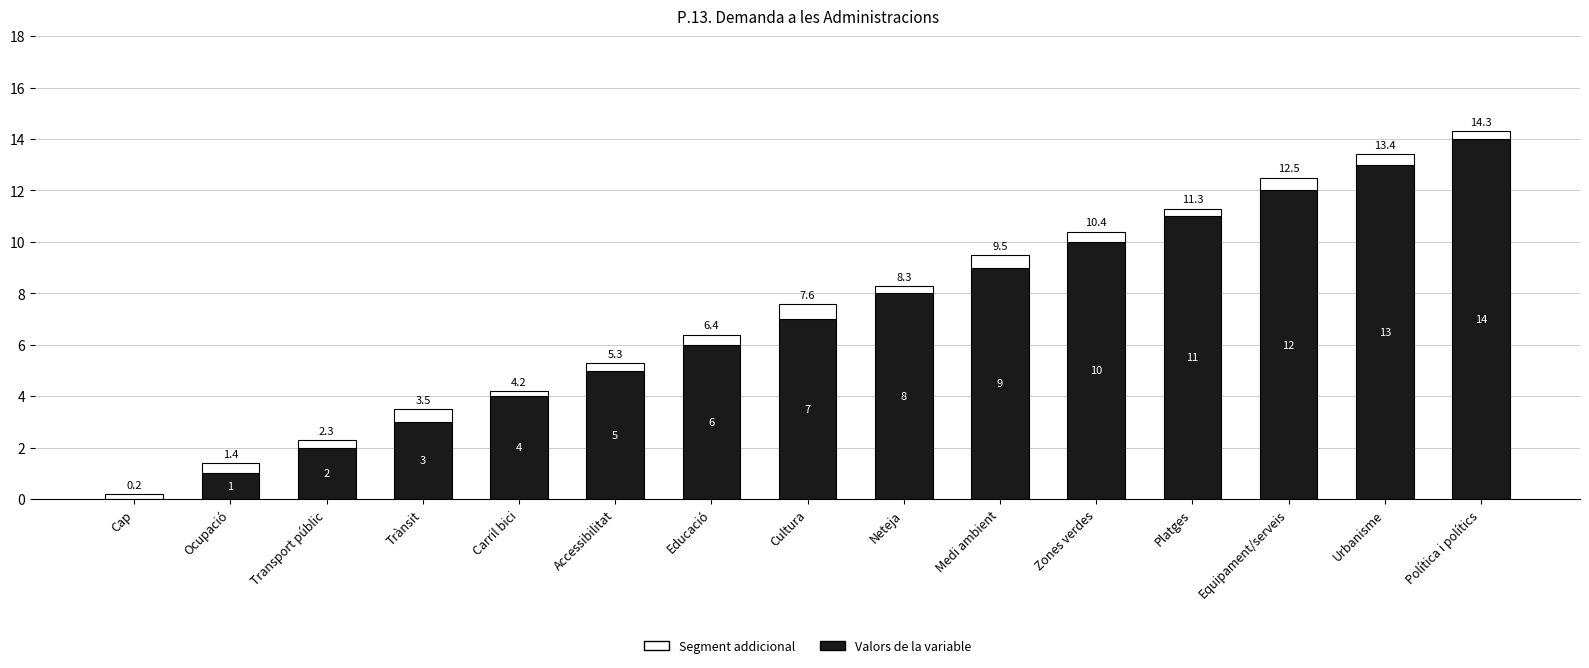

What is the sum of all Valors de la variable values?

105.0